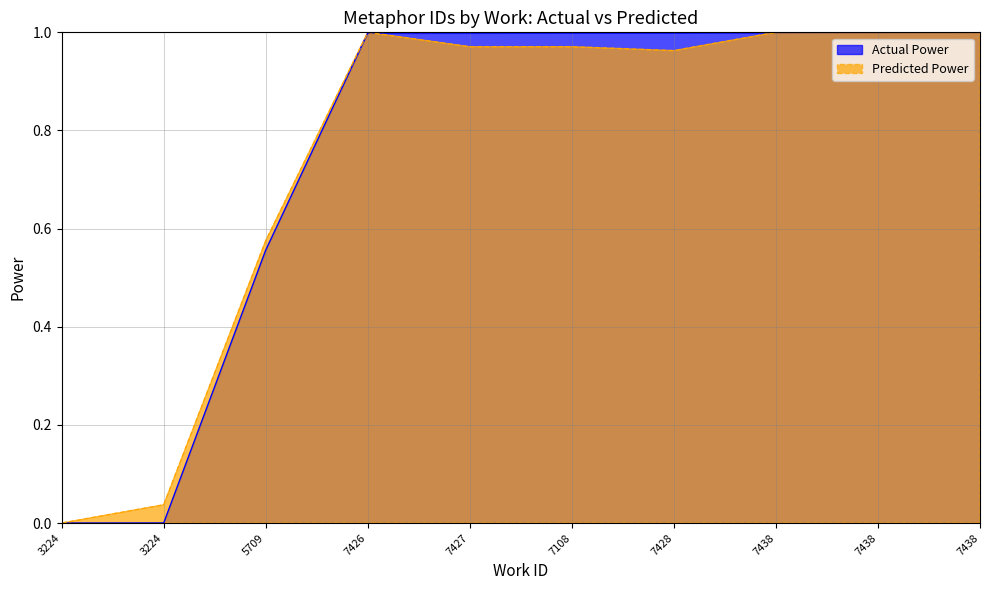

What is the difference between the maximum and minimum values in the Predicted Power series?

1.0